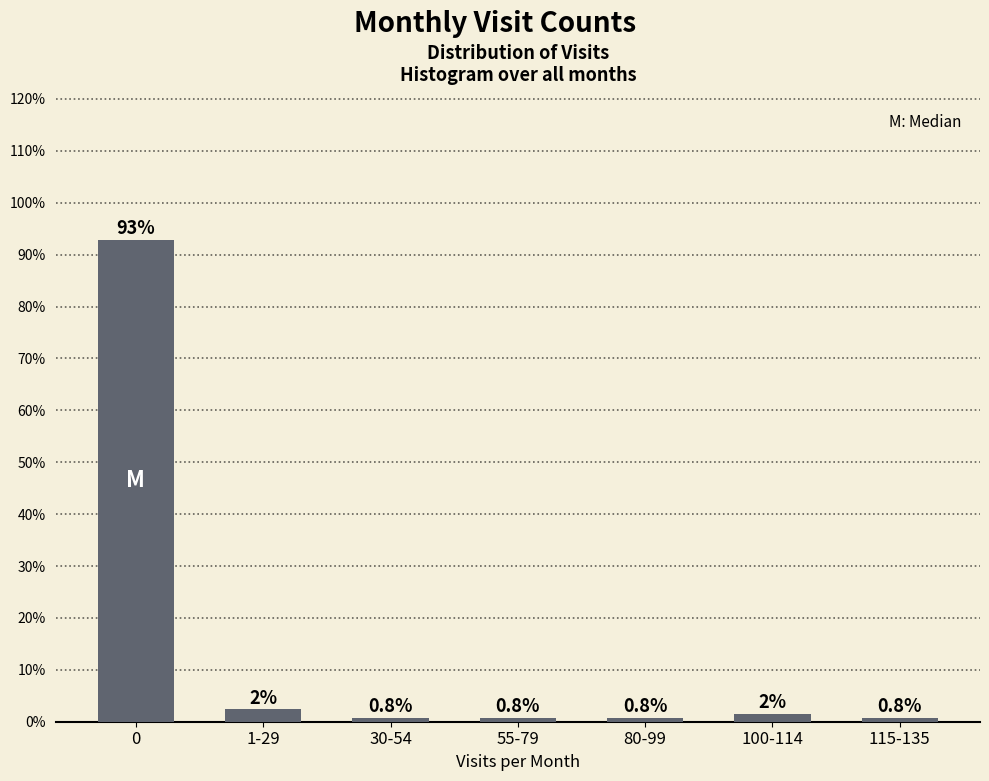

The chart shows a value of 0.8 at 55-79. True or false?

True